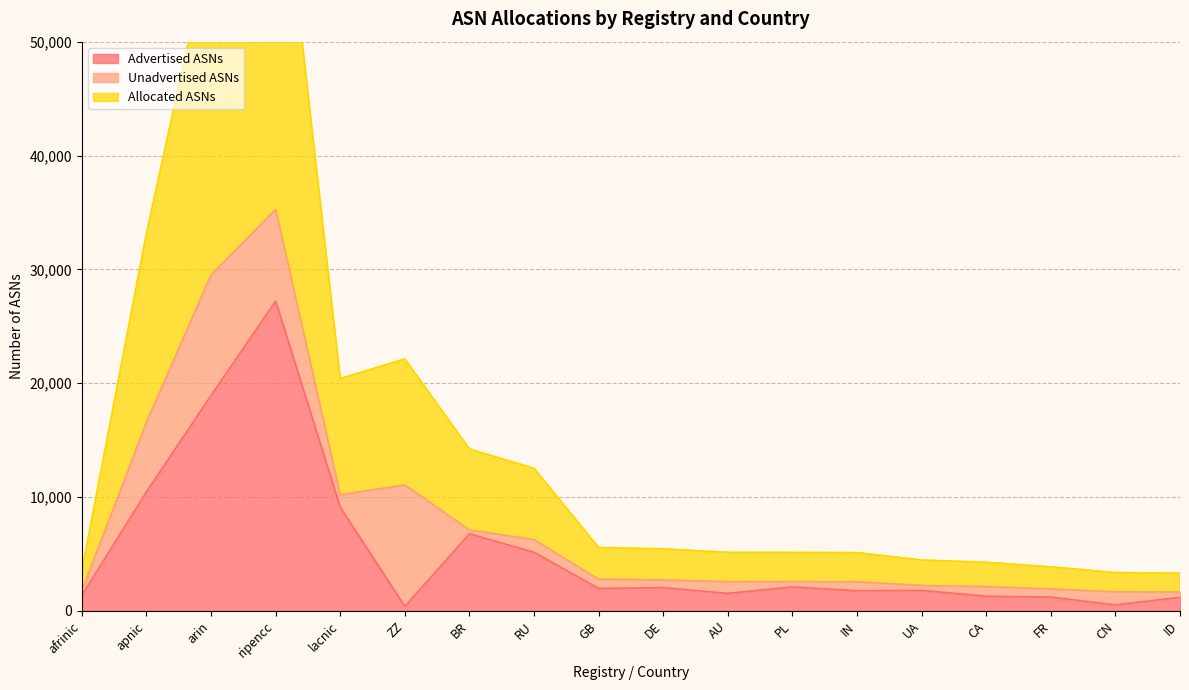

What is the maximum value for Advertised ASNs?

27214